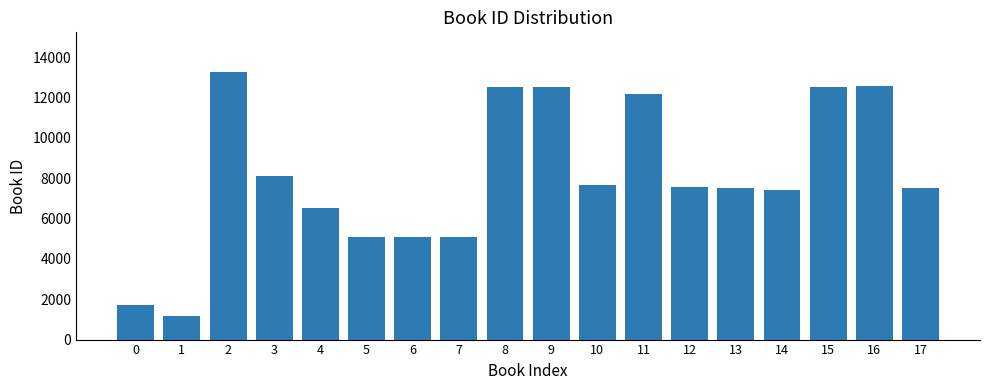

What is the smallest value displayed?

1173